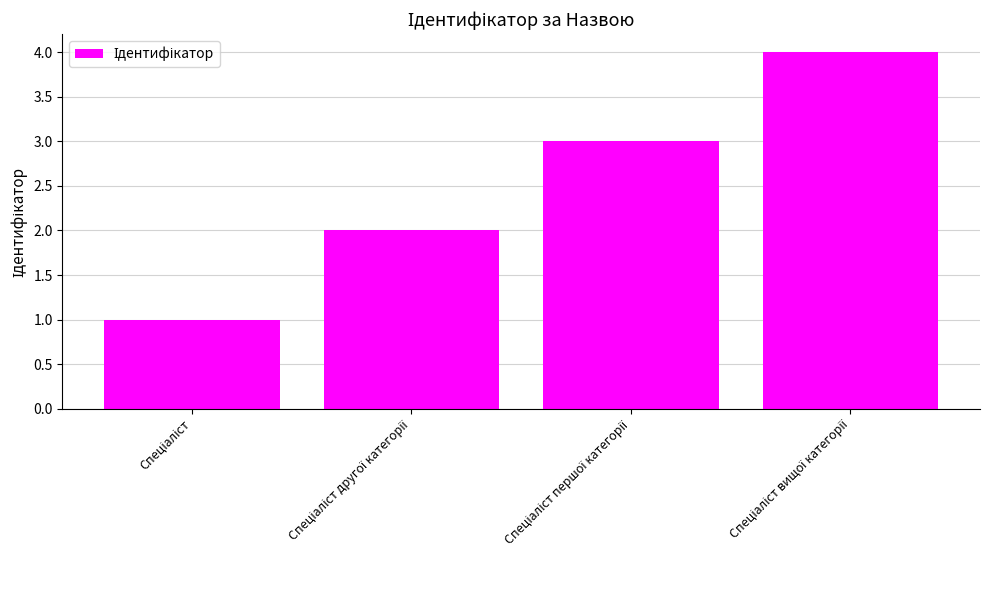

What is the greatest value displayed?

4